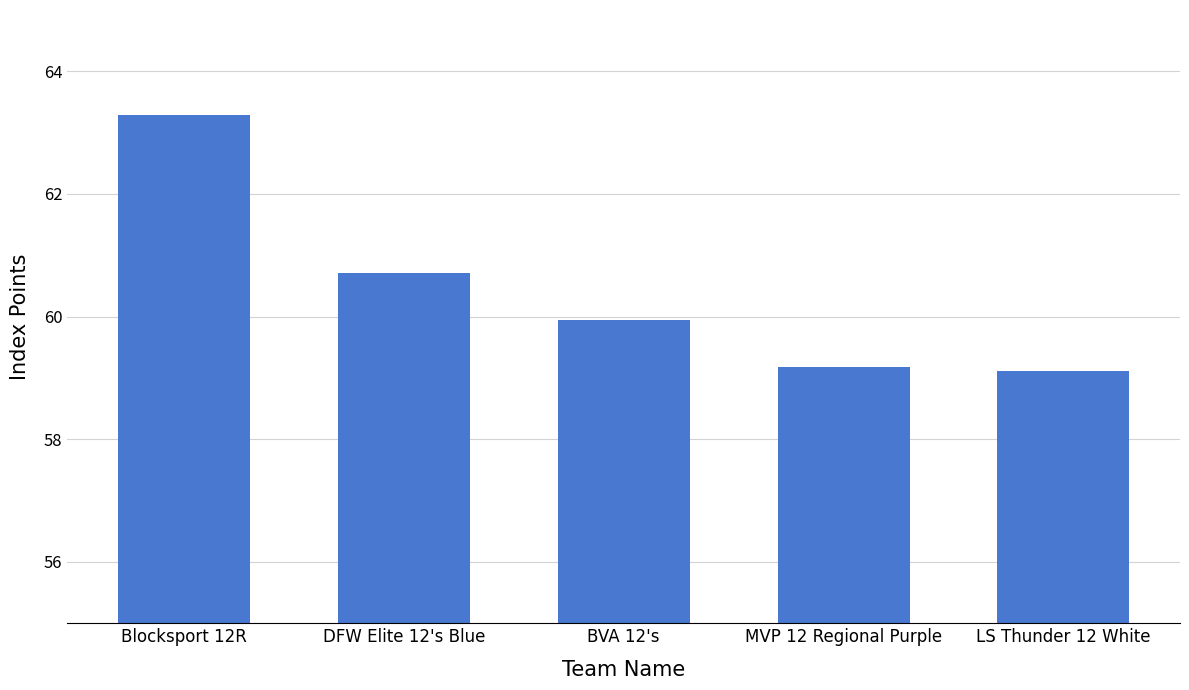

What is the minimum value shown in the chart?

59.1